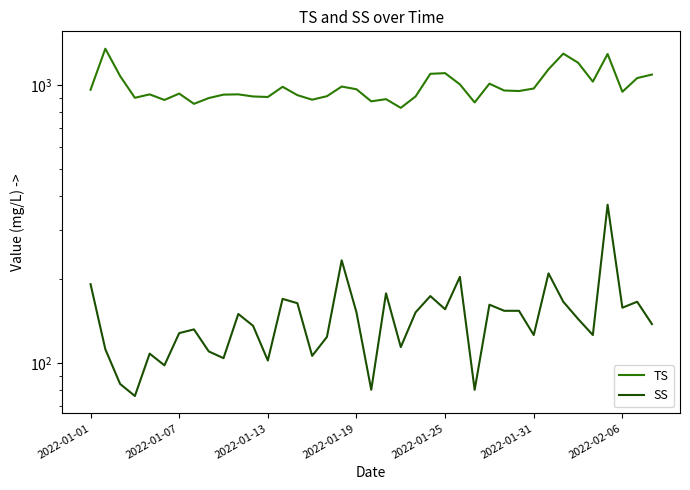

What is the approximate value of TS at 21, to the nearest 100?

800